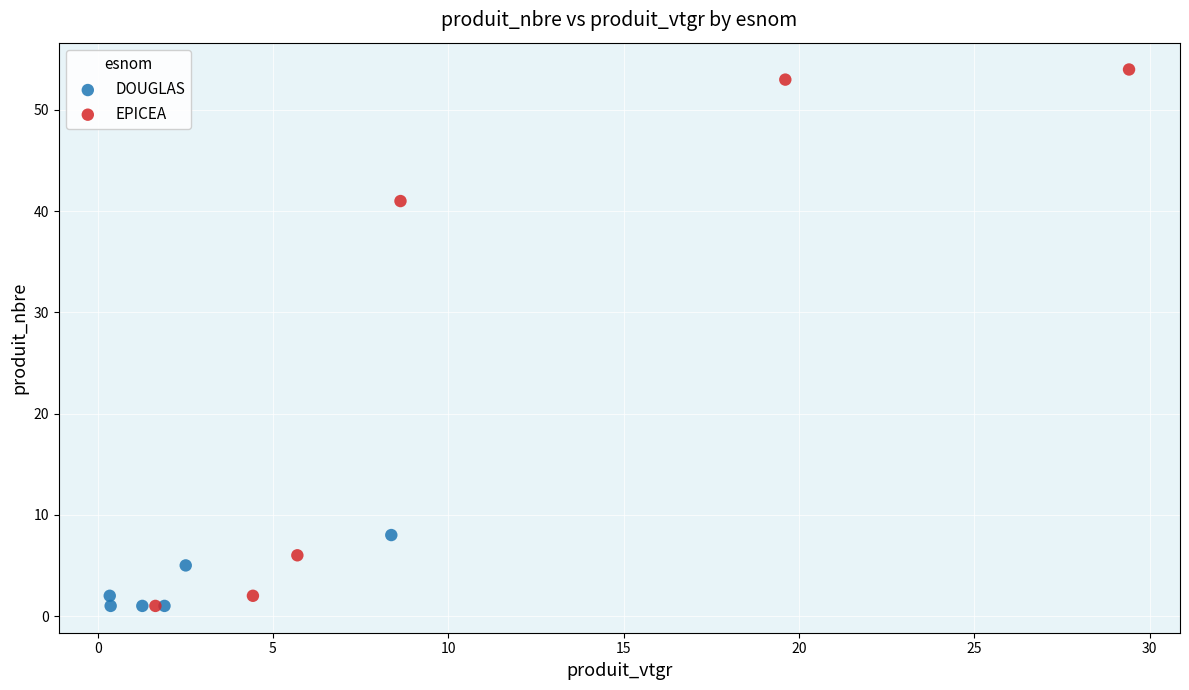

What are all the series names shown in the legend?

DOUGLAS, EPICEA